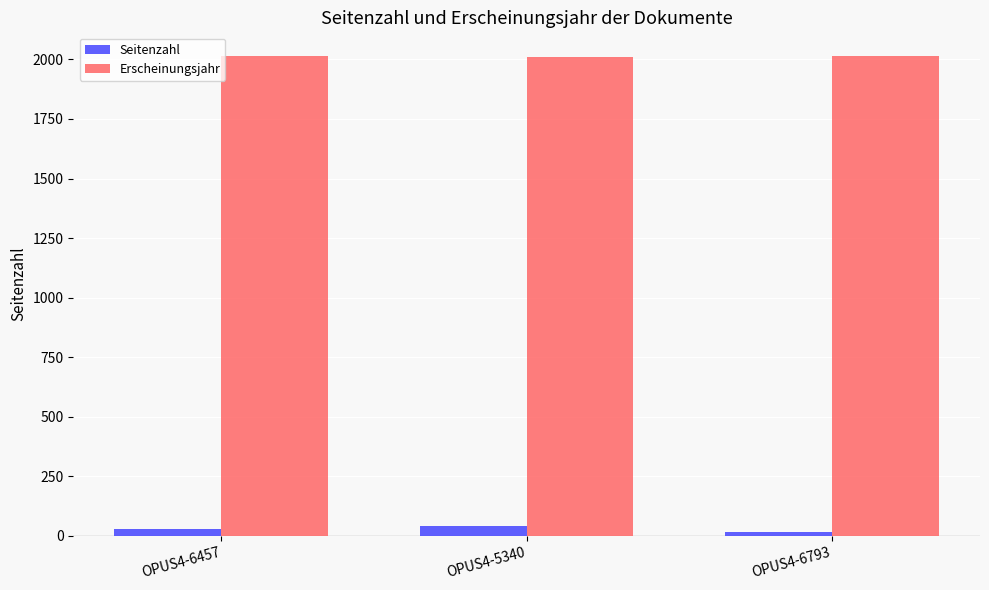

How many bars are there in each group?

2